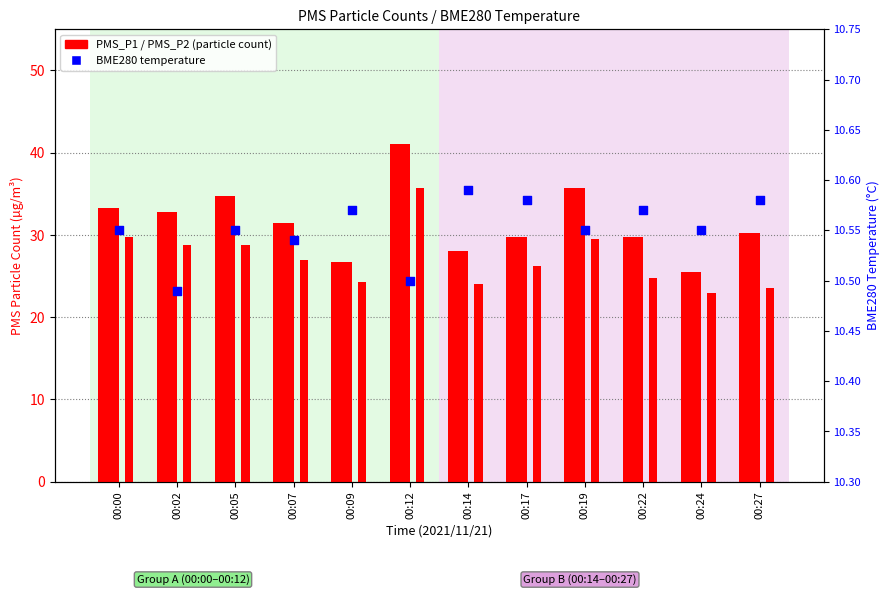

At which category is the sum across all series the highest?

00:12